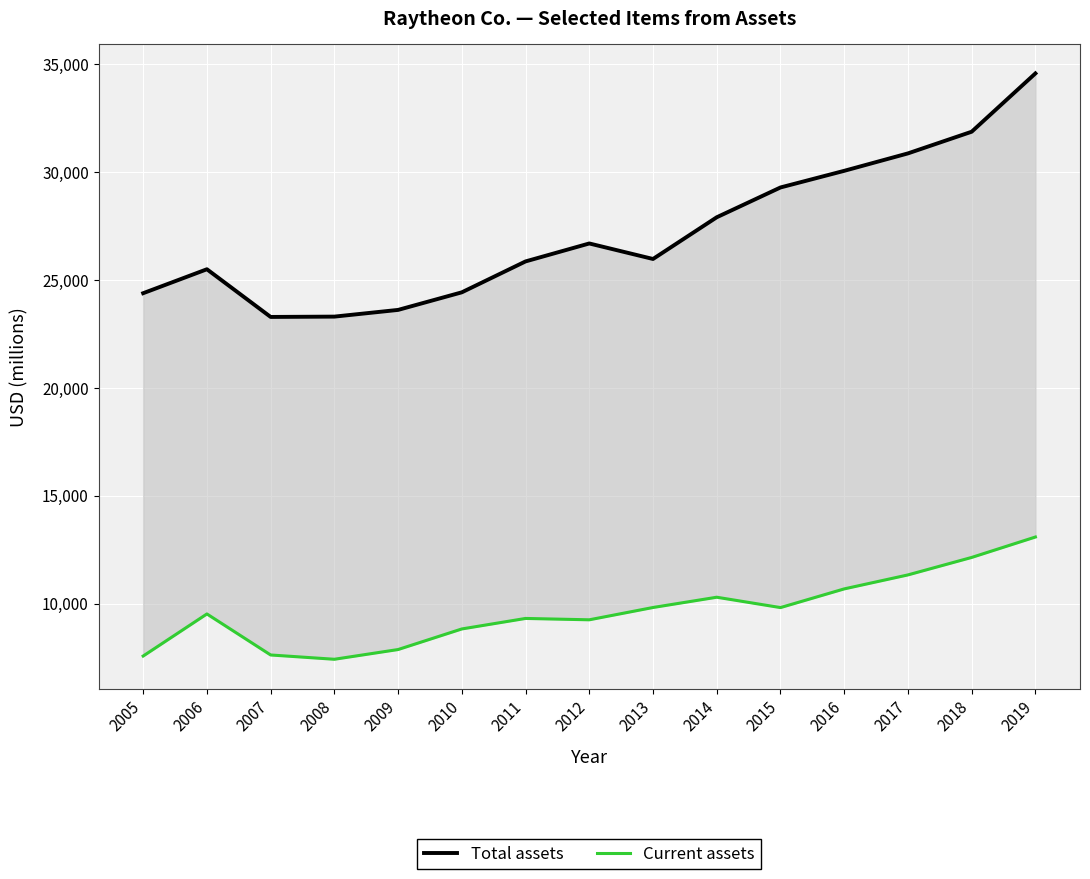

What is the difference between the Total assets values at 2008 and 2012?

3390